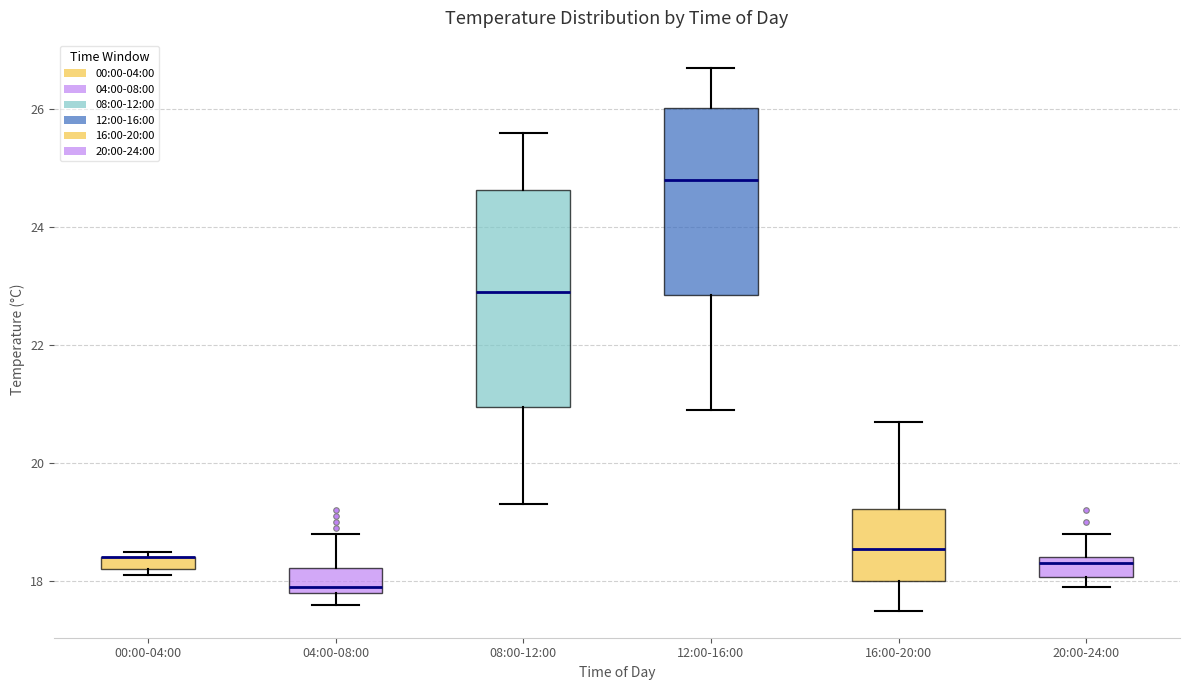

Where does the lower whisker of the box for 16:00-20:00 end on the y-axis? The values are not printed on the chart, so give them approximately, as read against the axis.

17.6